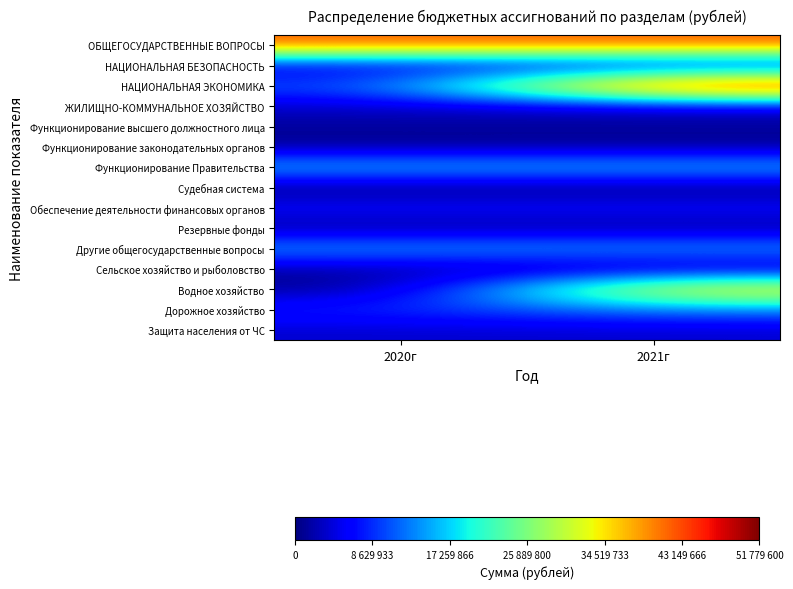

Reading left to right, transcribe all the data shown in this chart.

ОБЩЕГОСУДАРСТВЕННЫЕ ВОПРОСЫ: 2020г=42019242	2021г=41975342
НАЦИОНАЛЬНАЯ БЕЗОПАСНОСТЬ: 2020г=3639100	2021г=3639100
НАЦИОНАЛЬНАЯ ЭКОНОМИКА: 2020г=9966200	2021г=51779600
ЖИЛИЩНО-КОММУНАЛЬНОЕ ХОЗЯЙСТВО: 2020г=3325200	2021г=3678200
Функционирование высшего должностного лица: 2020г=1419180	2021г=1419180
Функционирование законодательных органов: 2020г=839660	2021г=839660
Функционирование Правительства: 2020г=16770884	2021г=16770884
Судебная система: 2020г=10900	2021г=11400
Обеспечение деятельности финансовых органов: 2020г=6829180	2021г=6829180
Резервные фонды: 2020г=1000000	2021г=1000000
Другие общегосударственные вопросы: 2020г=15149438	2021г=15105038
Сельское хозяйство и рыболовство: 2020г=1607100	2021г=1607100
Водное хозяйство: 2020г=0	2021г=37044000
Дорожное хозяйство: 2020г=8359100	2021г=13128500
Защита населения от ЧС: 2020г=3639100	2021г=3639100